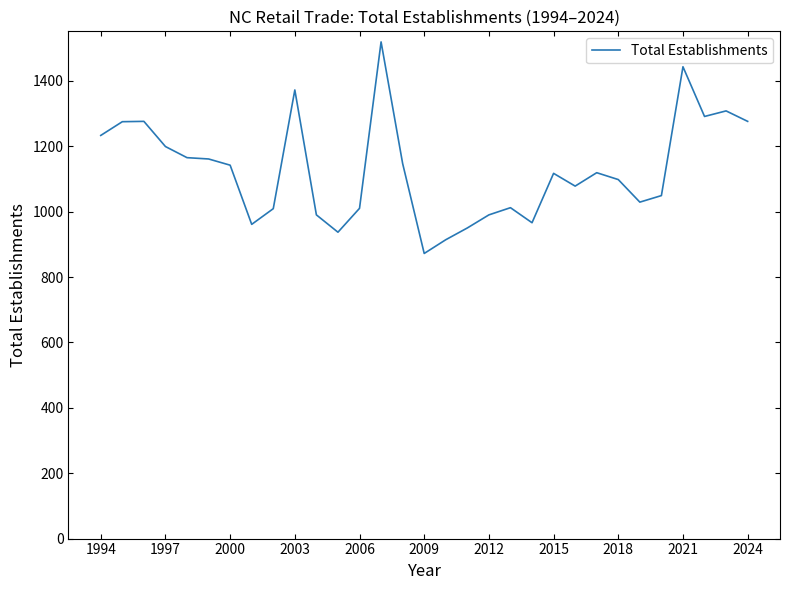

What is the smallest value displayed?

872